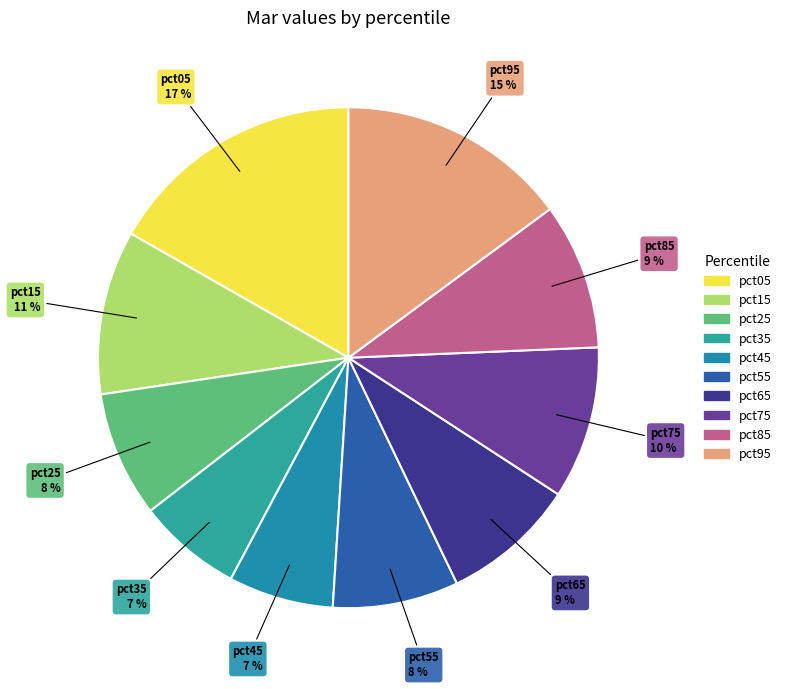

To the nearest percent, what percentage of the pie is pct75?

10%